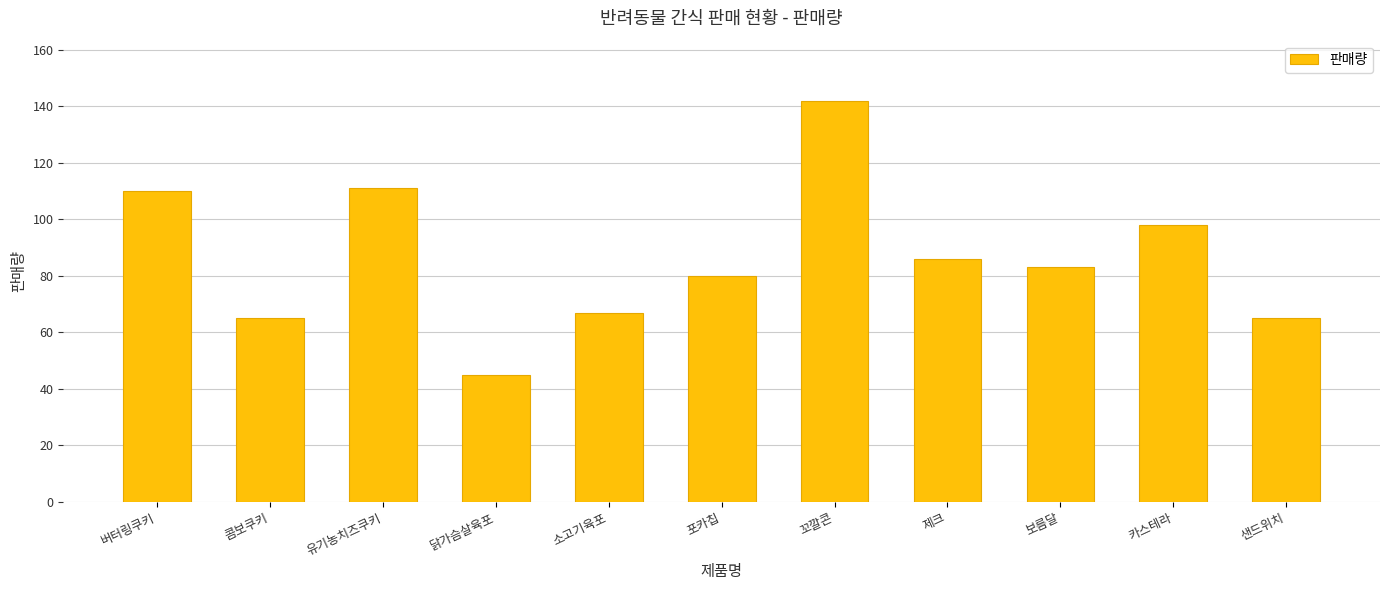

What position from the right is 소고기육포?

7